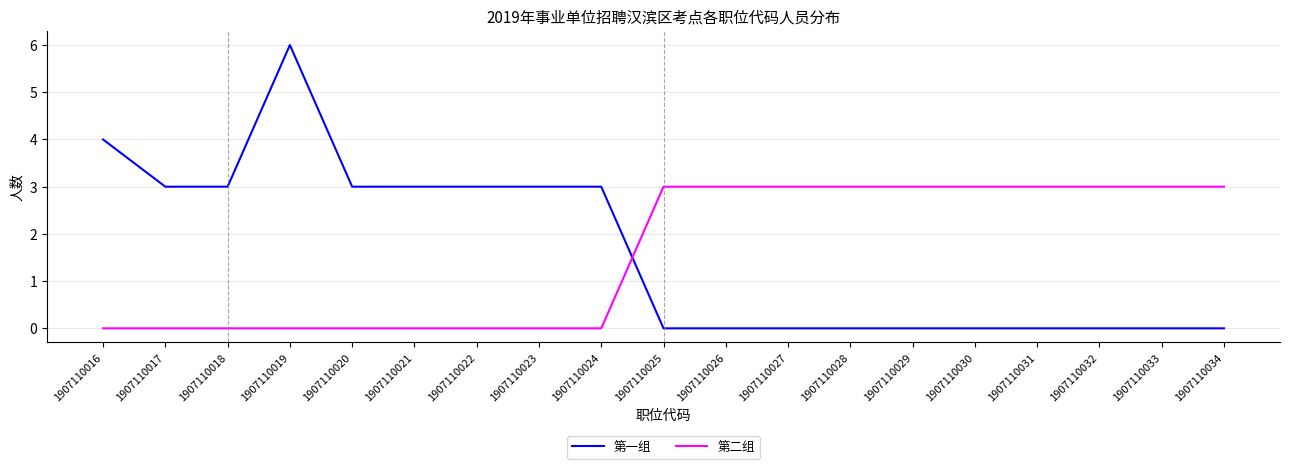

True or false: 第一组 and 第二组 intersect in this chart.

True